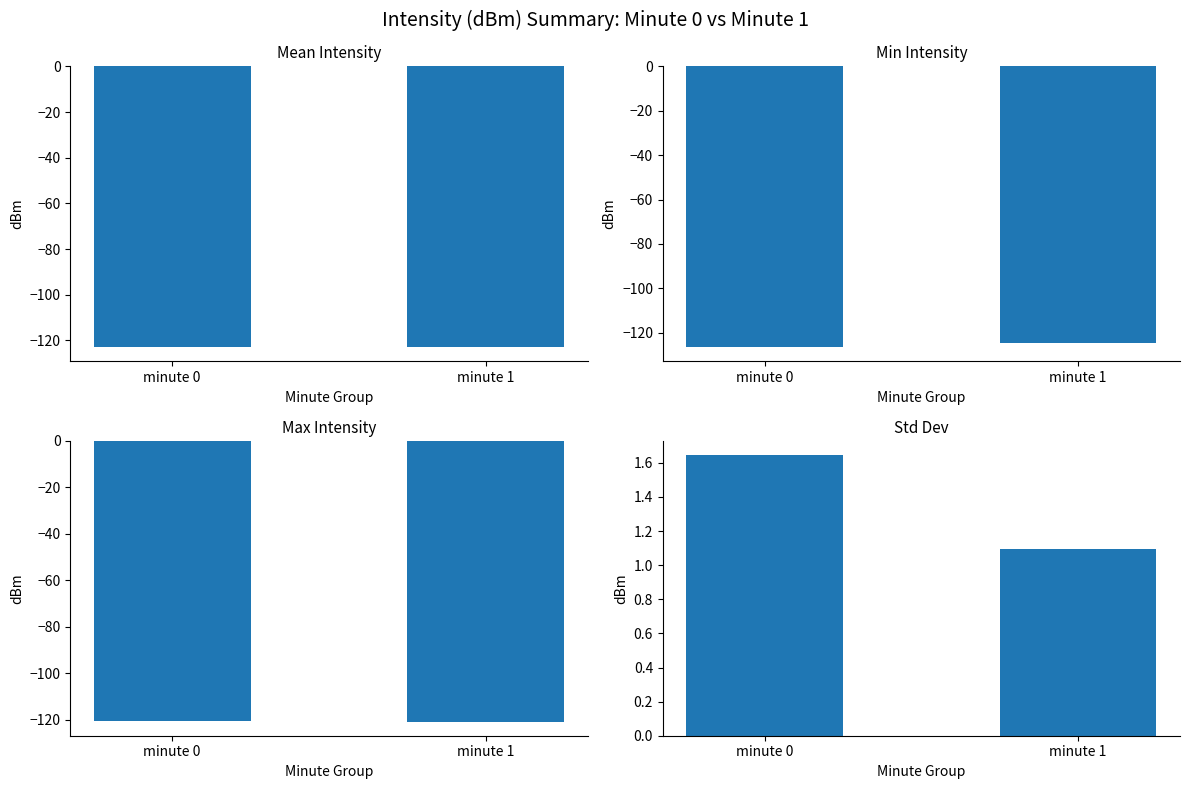

Does the chart contain stacked bars?

No